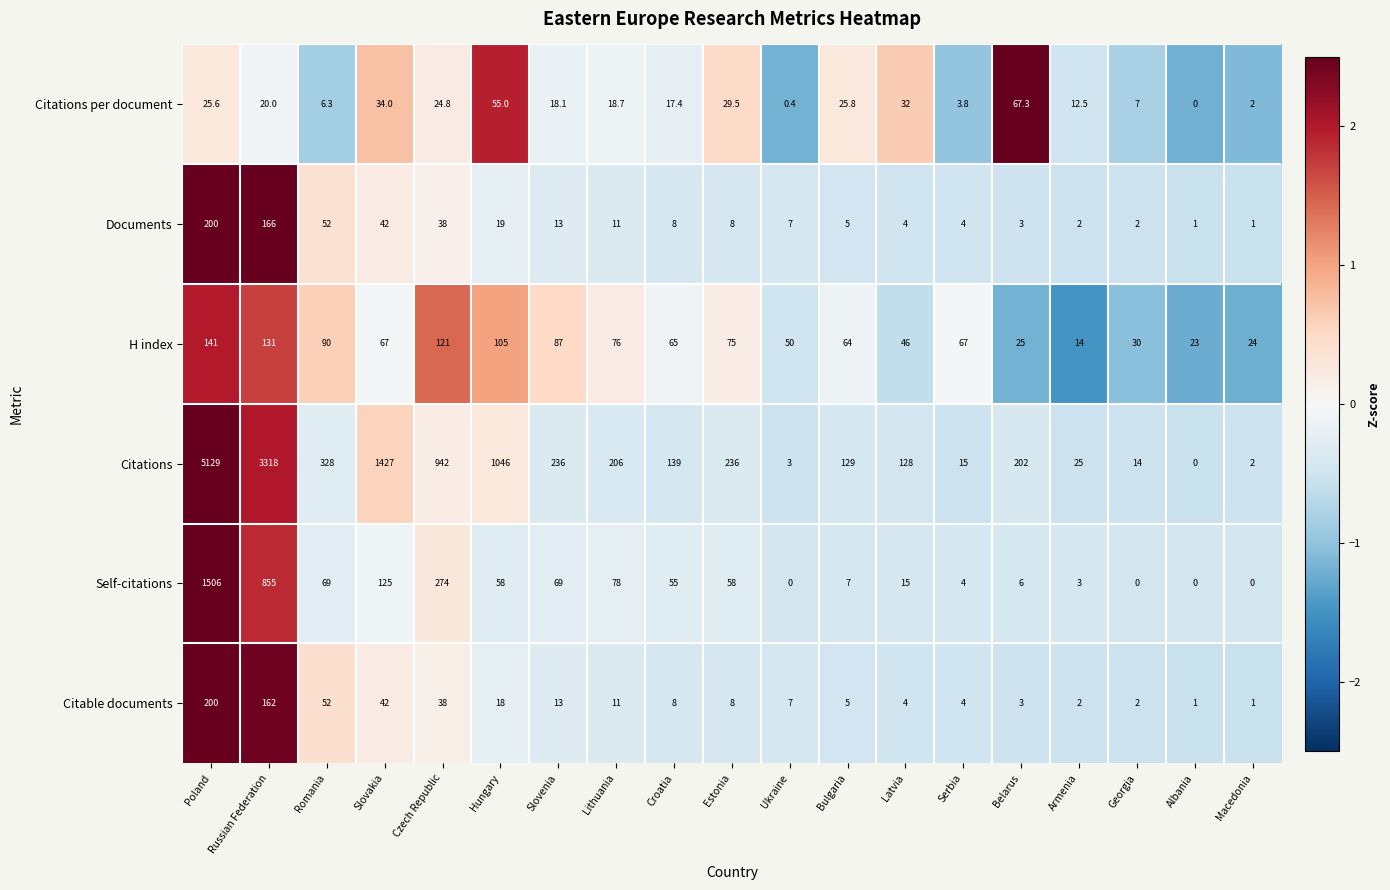

What is the greatest value displayed?

5129.0